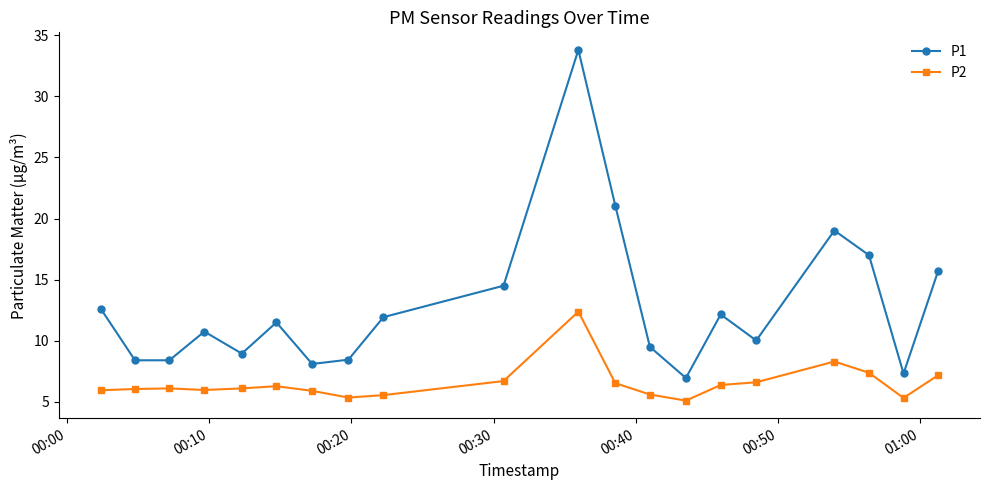

Which series has the largest total across all categories?

P1